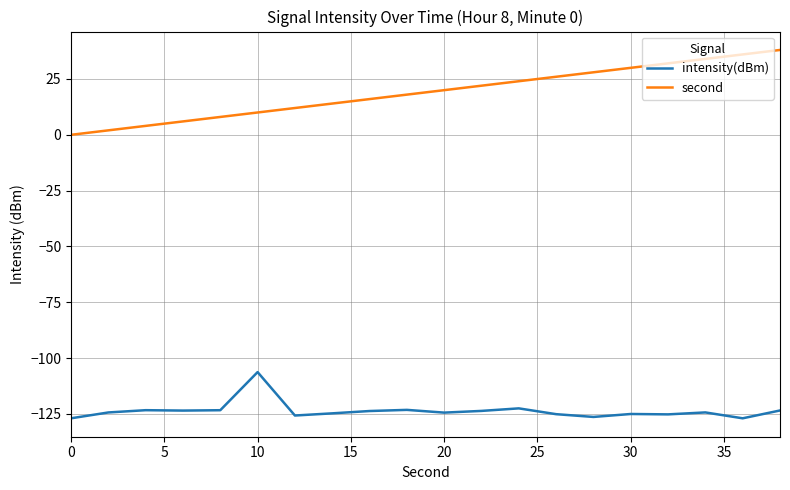

True or false: intensity(dBm) and second cross at least once.

False